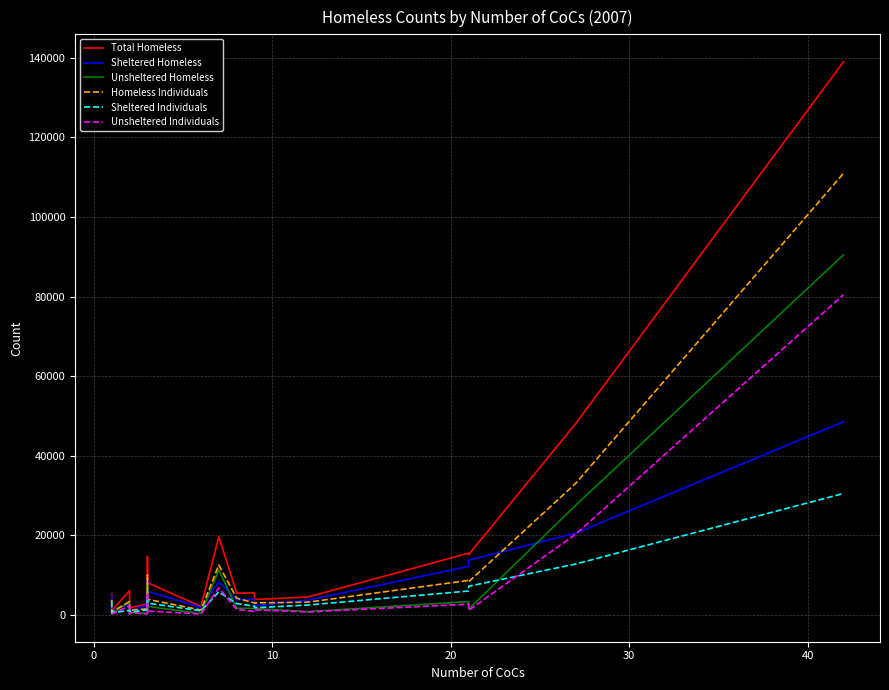

Which series ends up on top after the final intersection of Unsheltered Individuals and Sheltered Individuals?

Unsheltered Individuals